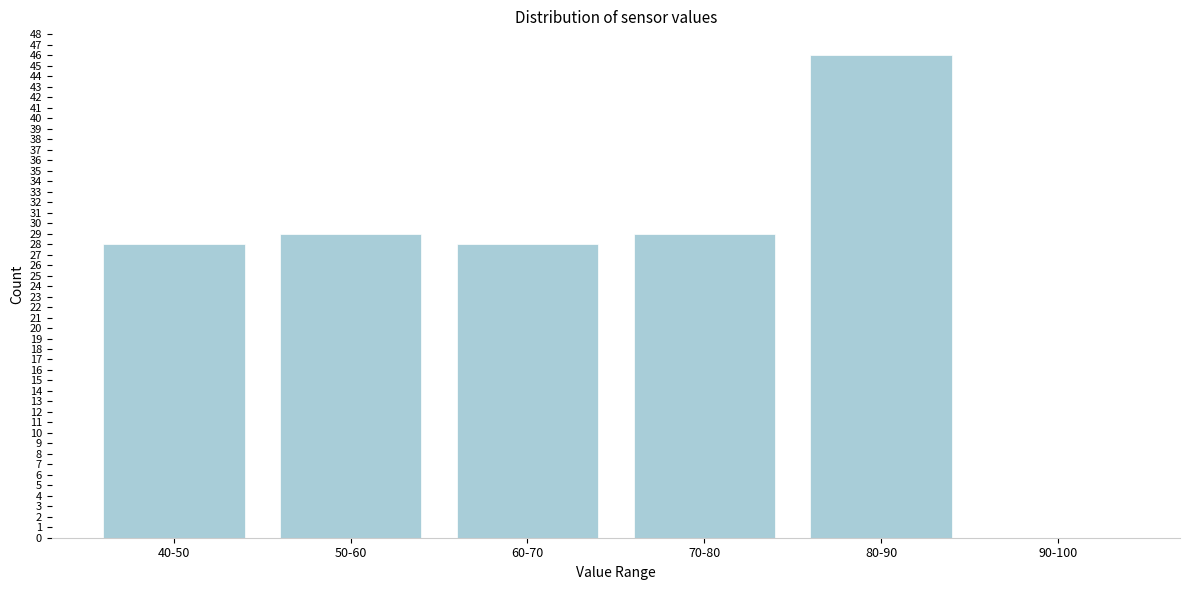

Reading left to right, list all the values displayed in this chart.

40-50=28	50-60=29	60-70=28	70-80=29	80-90=46	90-100=0